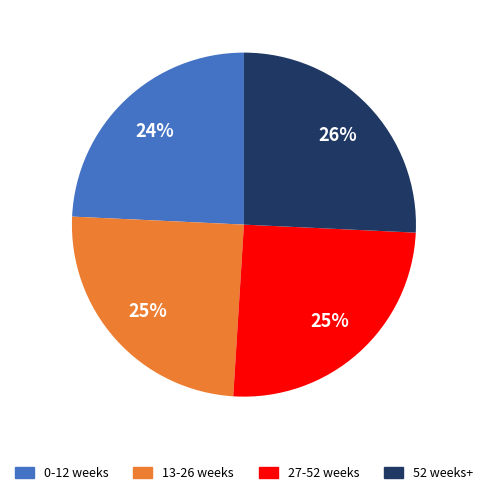

Is there any slice that represents more than half of the pie?

No